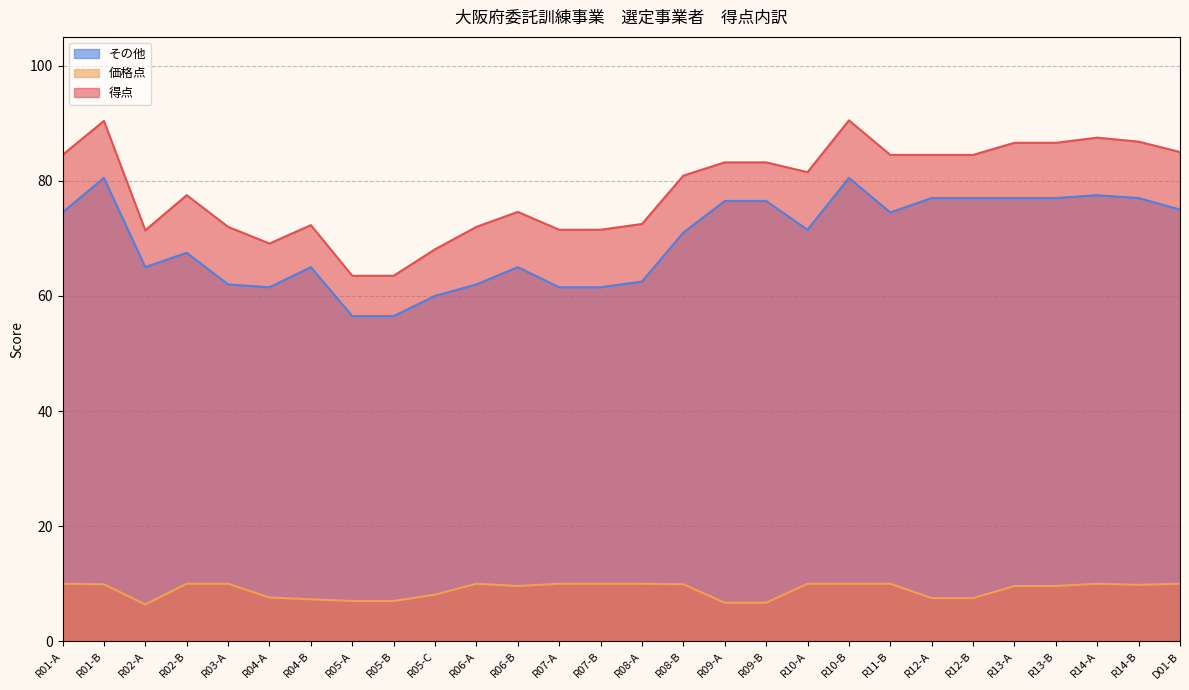

What is the label of the 3rd point from the left?

R02-A